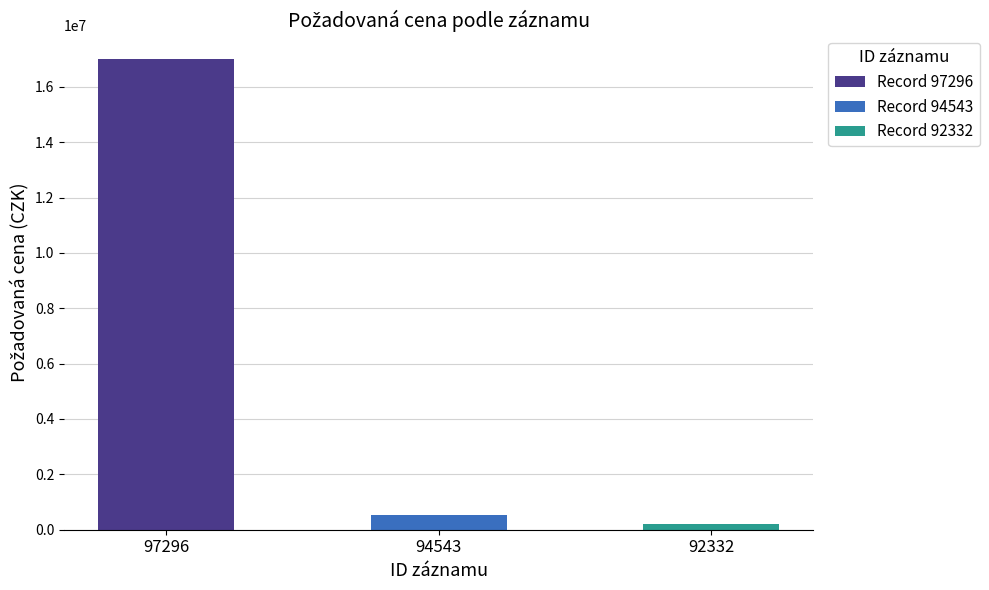

Which category has the highest value across all series?

97296